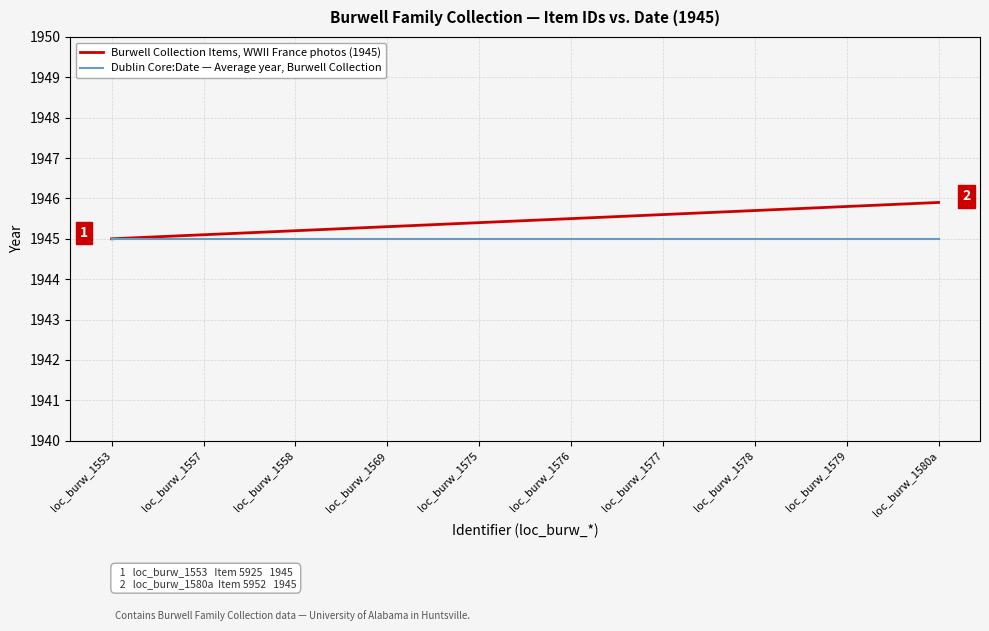

What is the sum of all Dublin Core:Date — Average year, Burwell Collection values?

19450.0